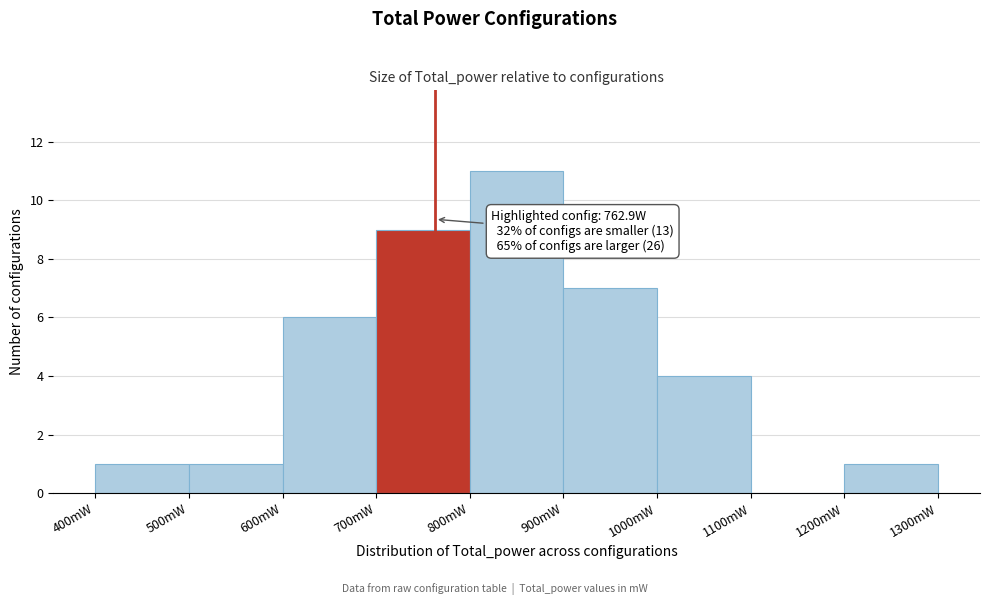

Over which range of the x-axis is the bar tallest?

800 to 900